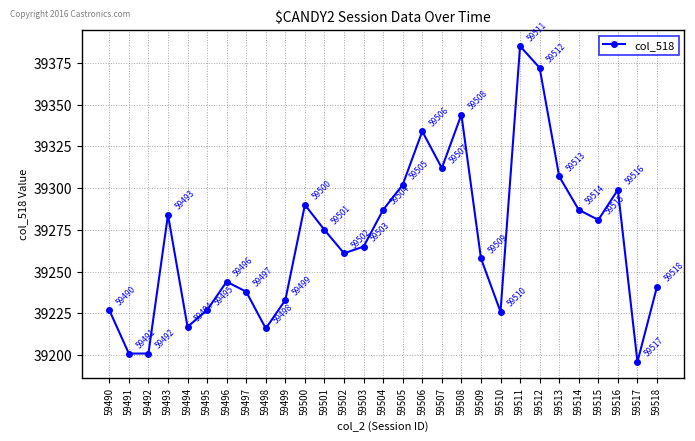

Where is the data nearest to the value 39290?

59500